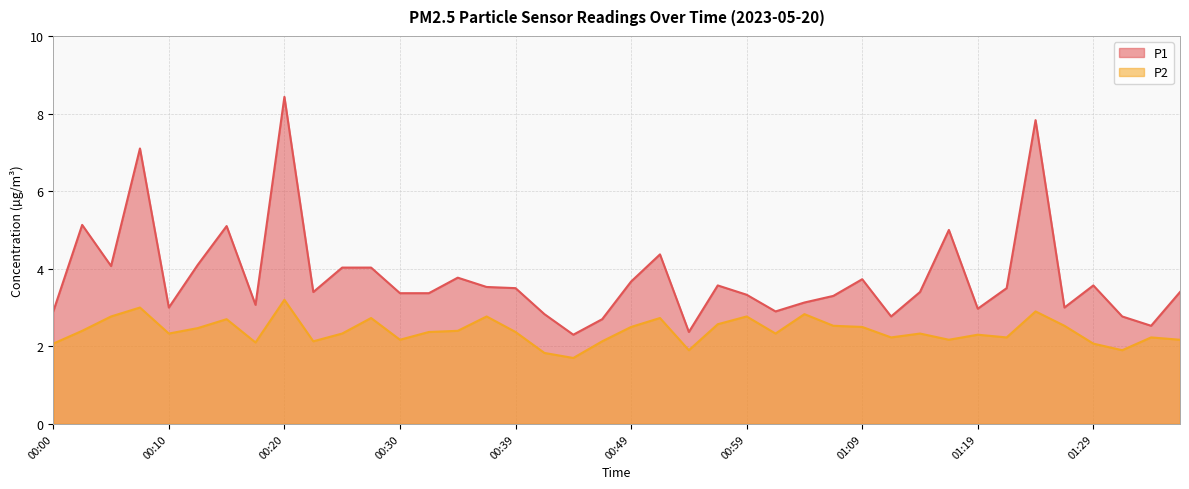

How many values in the P1 series exceed 3?

28